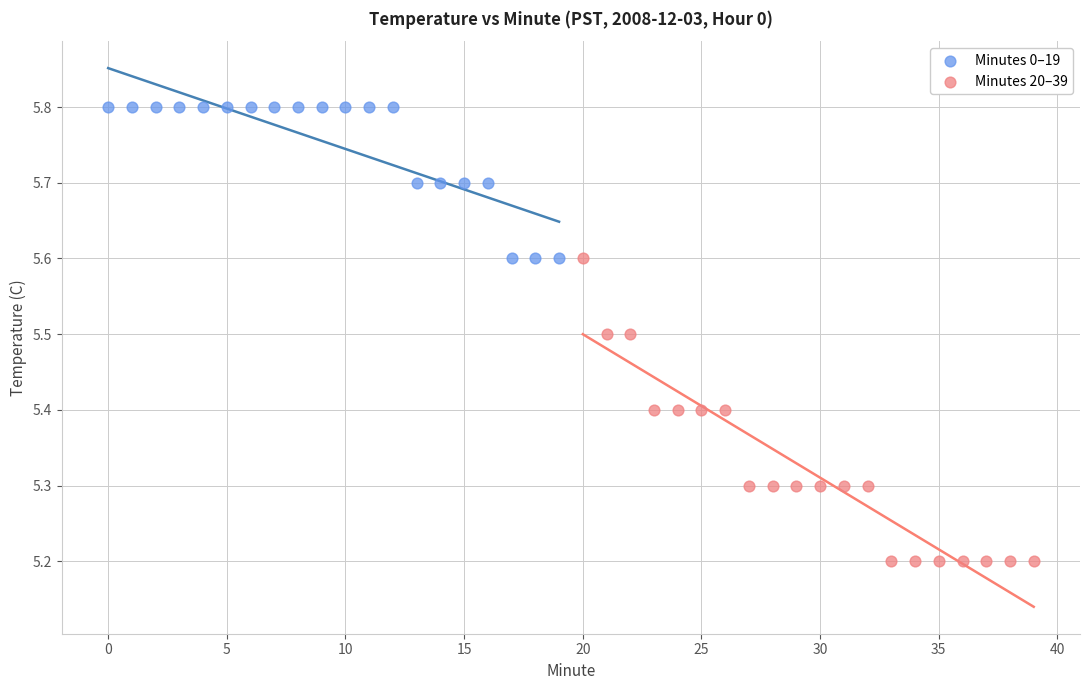

Which series has the largest Y range (max minus min)?

Minutes 20–39